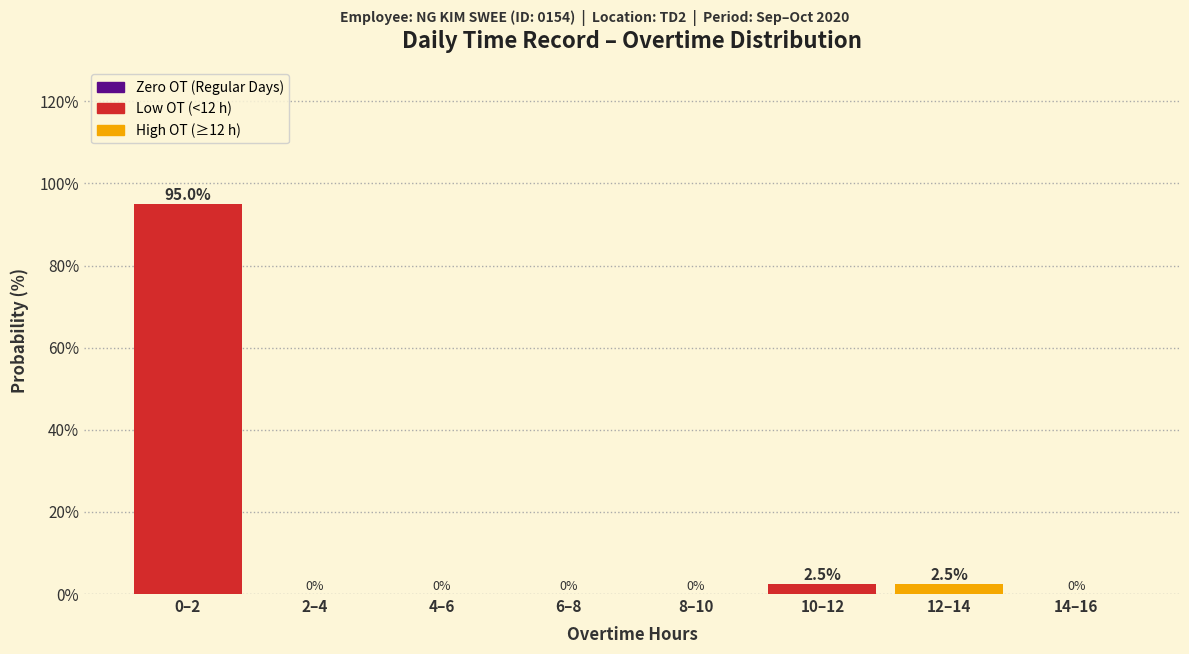

Reading right to left, list all the values displayed in this chart.

14–16=0.0	12–14=2.5	10–12=2.5	8–10=0.0	6–8=0.0	4–6=0.0	2–4=0.0	0–2=95.0